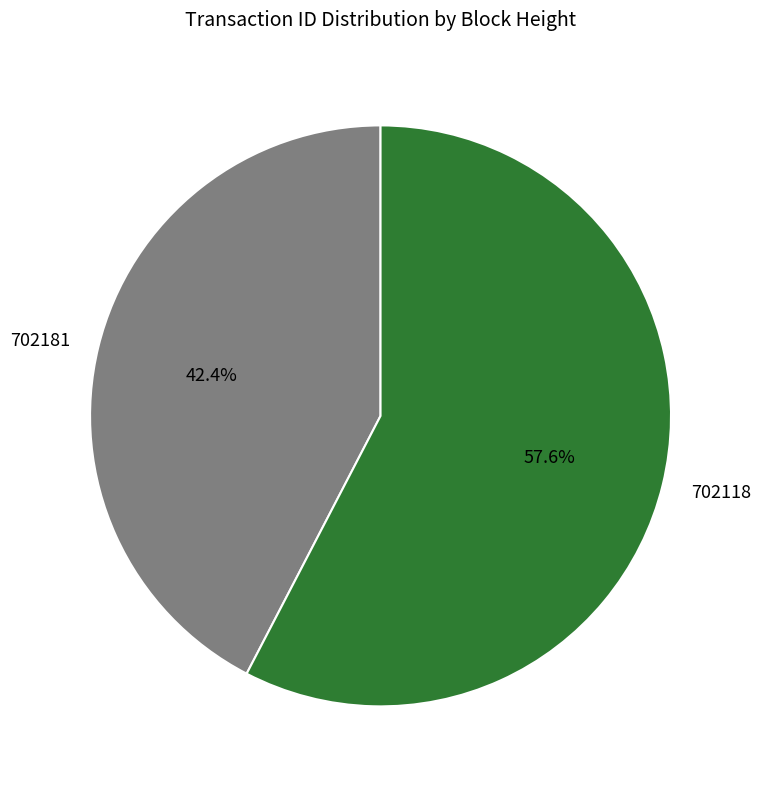

What is the largest slice in the pie chart?

702118